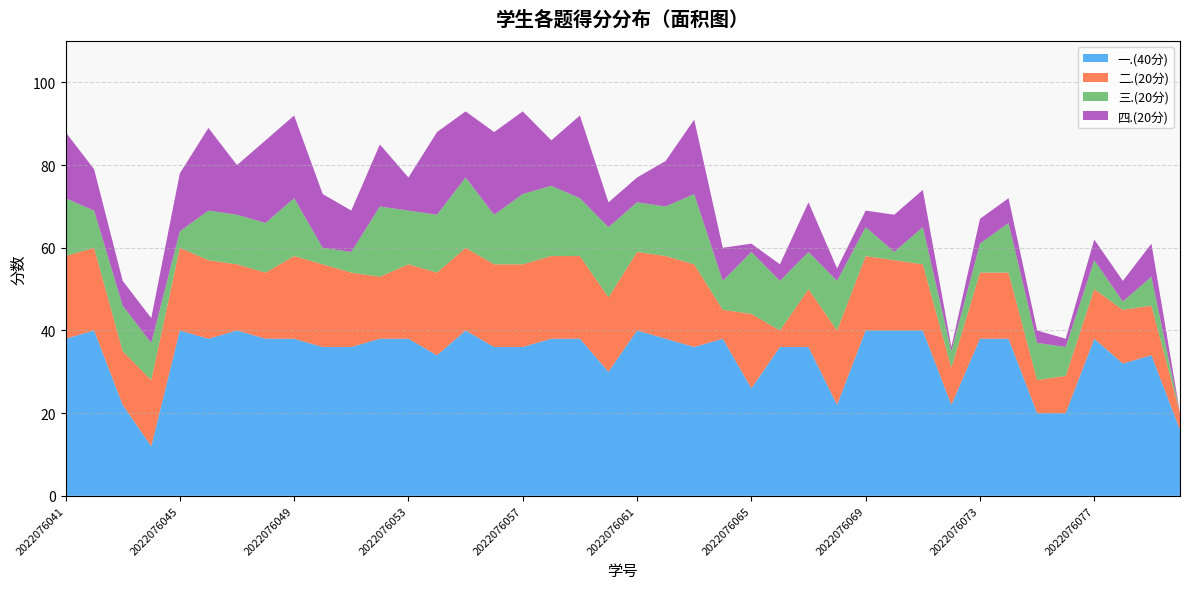

Reading left to right, transcribe all the data shown in this chart.

一.(40分): 38	40	22	12	40	38	40	38	38	36	36	38	38	34	40	36	36	38	38	30	40	38	36	38	26	36	36	22	40	40	40	22	38	38	20	20	38	32	34	16
二.(20分): 20	20	13	16	20	19	16	16	20	20	18	15	18	20	20	20	20	20	20	18	19	20	20	7	18	4	14	18	18	17	16	9	16	16	8	9	12	13	12	4
三.(20分): 14	9	11	9	4	12	12	12	14	4	5	17	13	14	17	12	17	17	14	17	12	12	17	7	15	12	9	12	7	2	9	4	7	12	9	7	7	2	7	0
四.(20分): 16	10	6	6	14	20	12	20	20	13	10	15	8	20	16	20	20	11	20	6	6	11	18	8	2	4	12	3	4	9	9	1	6	6	3	2	5	5	8	0
总分: 88	79	52	43	78	89	80	86	92	73	69	85	77	88	93	88	93	86	92	71	77	81	91	60	61	56	71	55	69	68	74	36	67	72	40	38	62	52	61	20